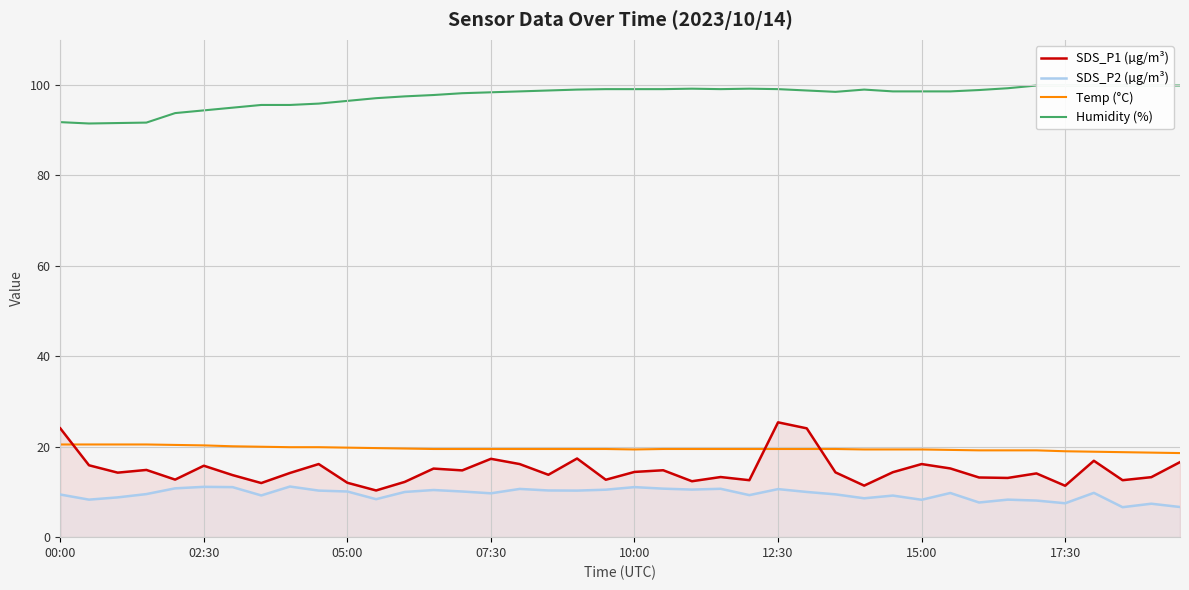

What is the average value of the Temp (°C) series?

19.6